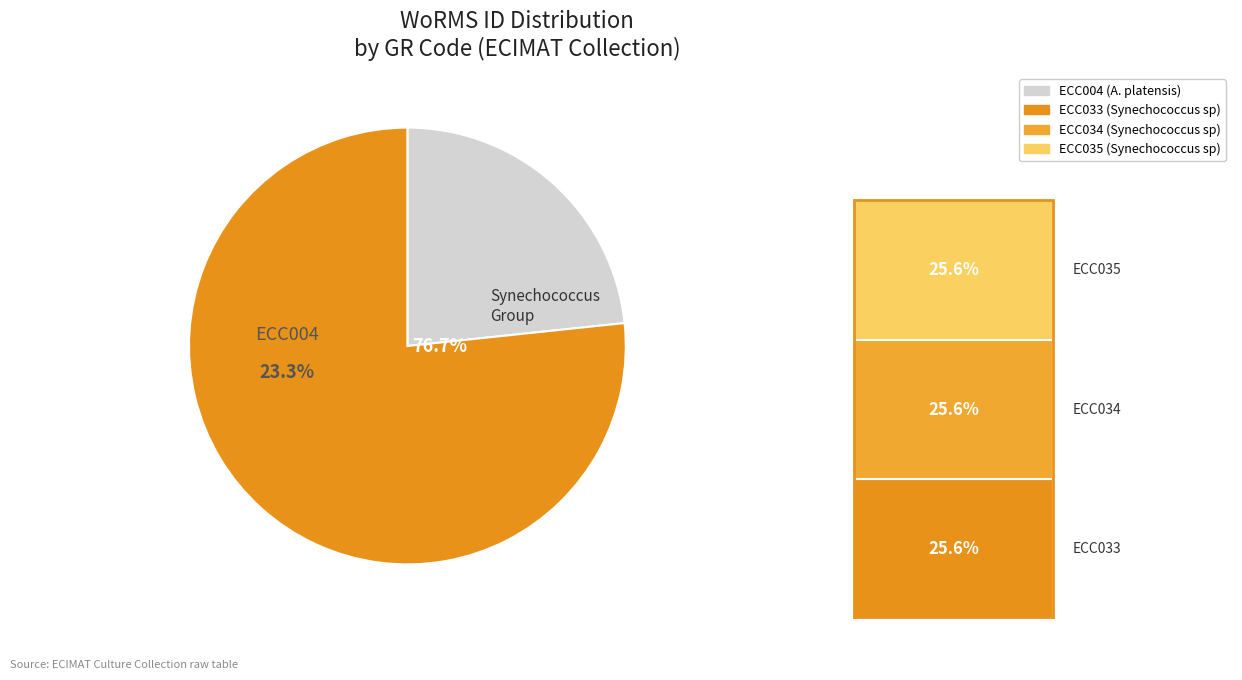

To the nearest percent, what is the combined percentage of ECC034 and ECC033?

51%